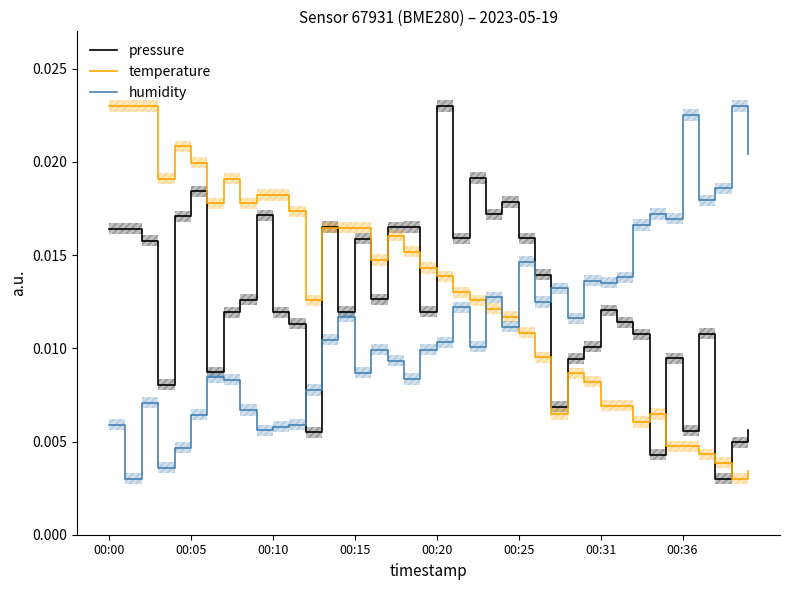

Which series has the largest range (max minus min)?

pressure